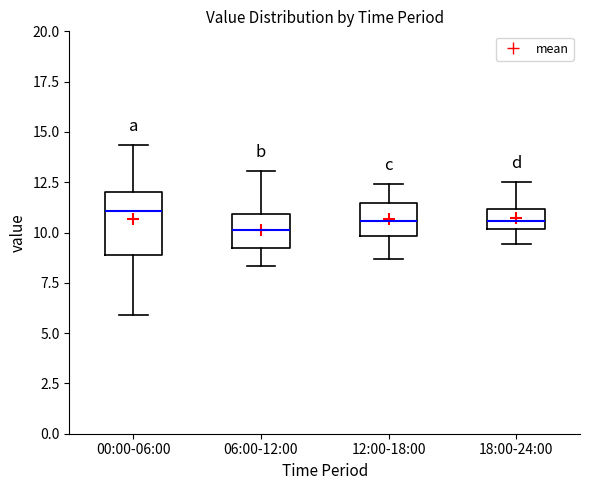

Comparing the boxes themselves (not the whiskers), which one is the tallest?

00:00-06:00